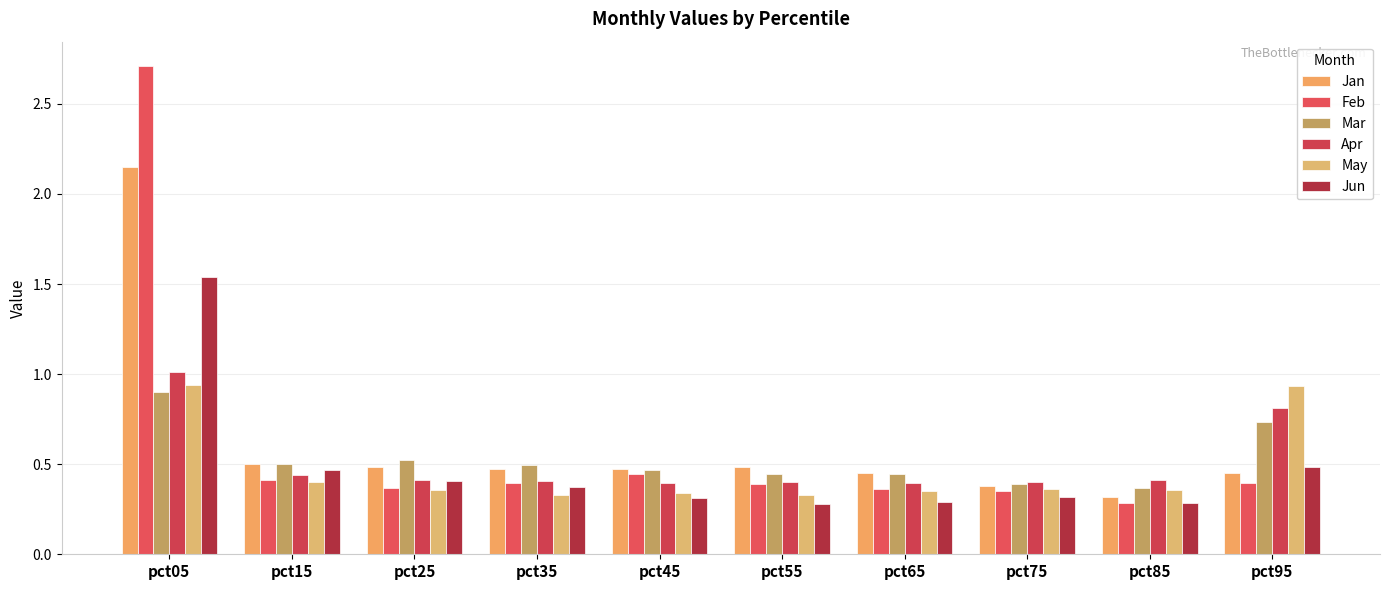

What is the sum of all Jan values?

6.2